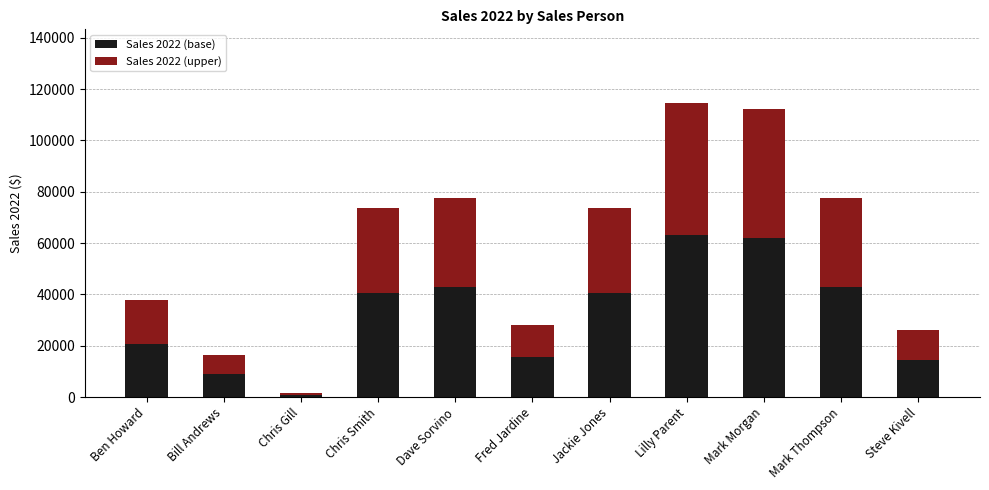

The Sales 2022 (base) series shows 25188.4 at Fred Jardine. True or false?

False